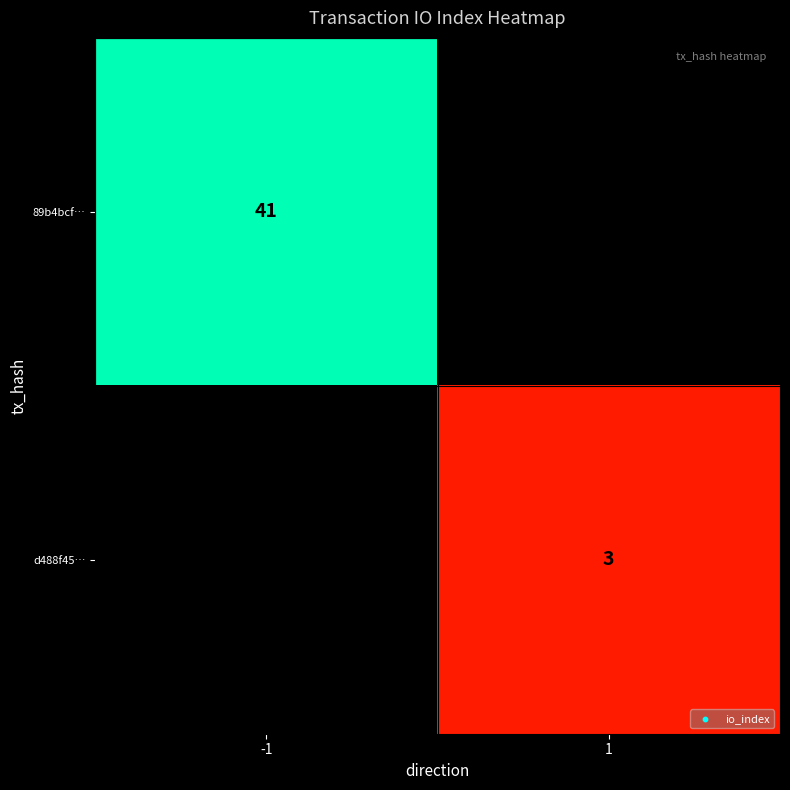

At which category does the chart reach its peak across all series?

-1